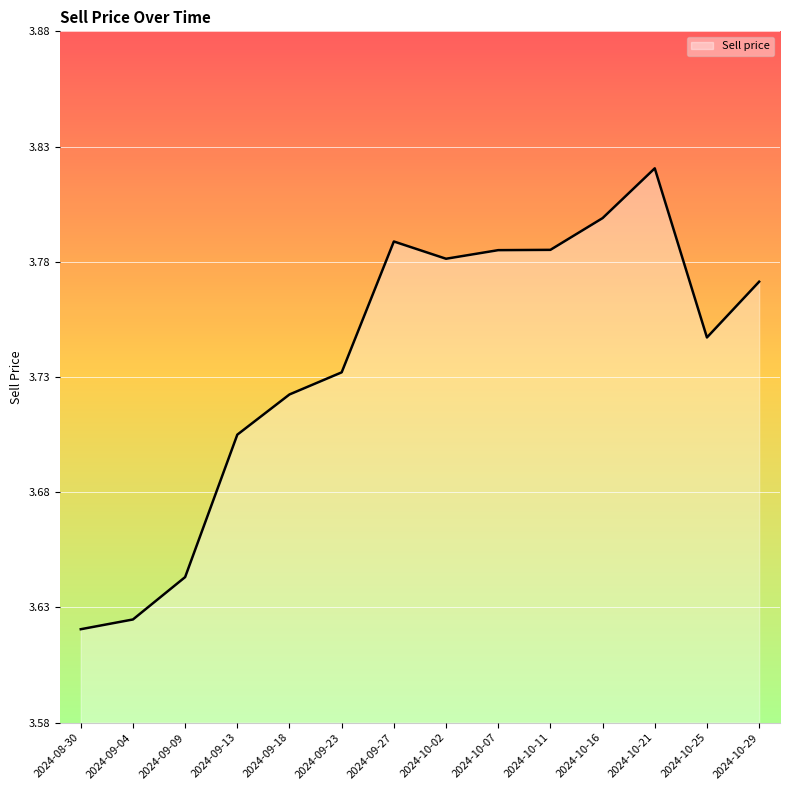

The value at 2024-10-02 is 0.9. True or false?

False